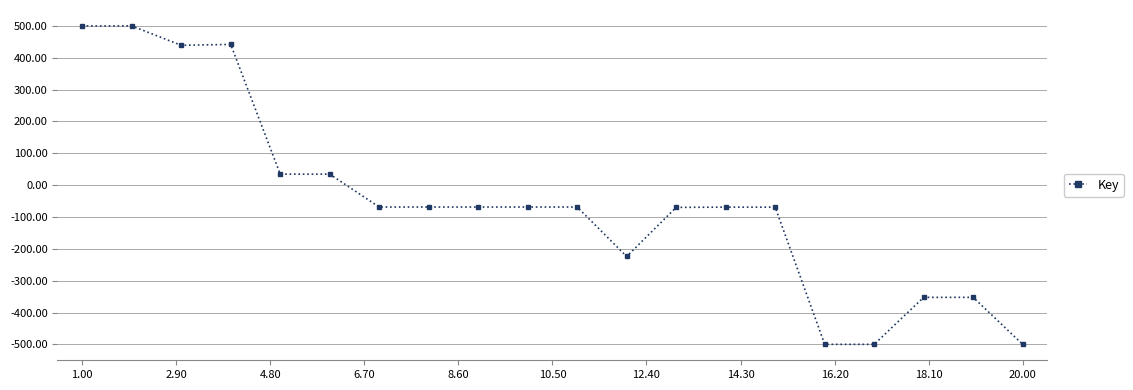

What is the greatest value displayed?

500.0